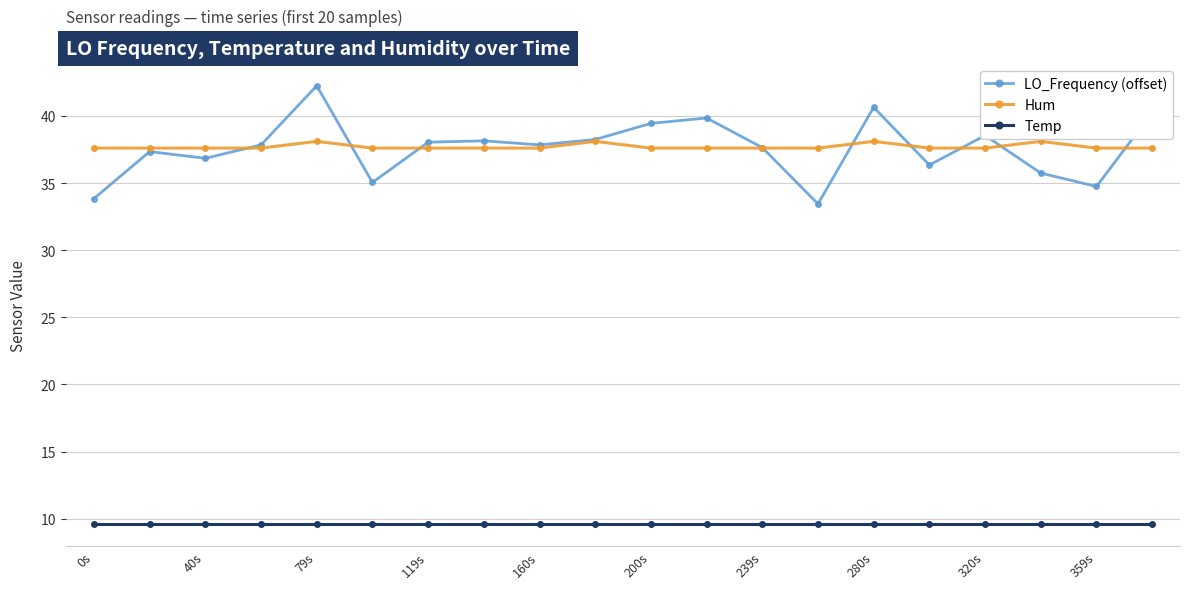

Which series has the widest spread of values?

LO_Frequency (offset)